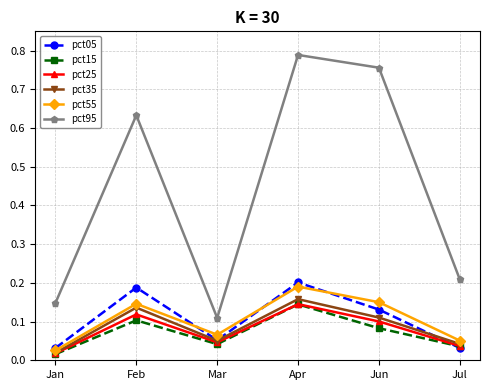

What is the label of the 6th point from the left?

Jul